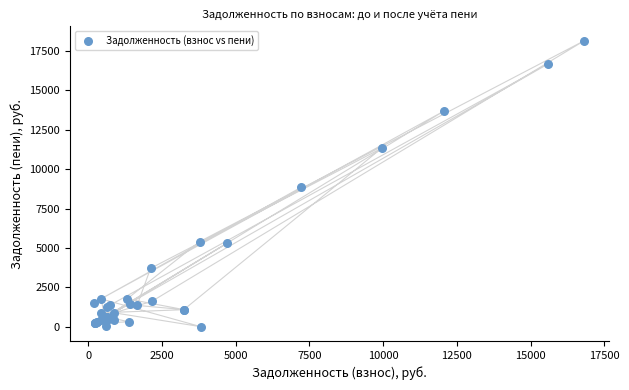

What Y value in the scatter plot is closest to 9074?

8835.9